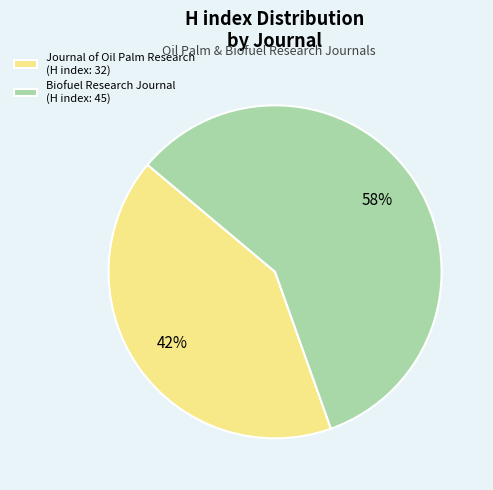

What percentage is the Journal of Oil Palm Research slice, to the nearest percent?

42%